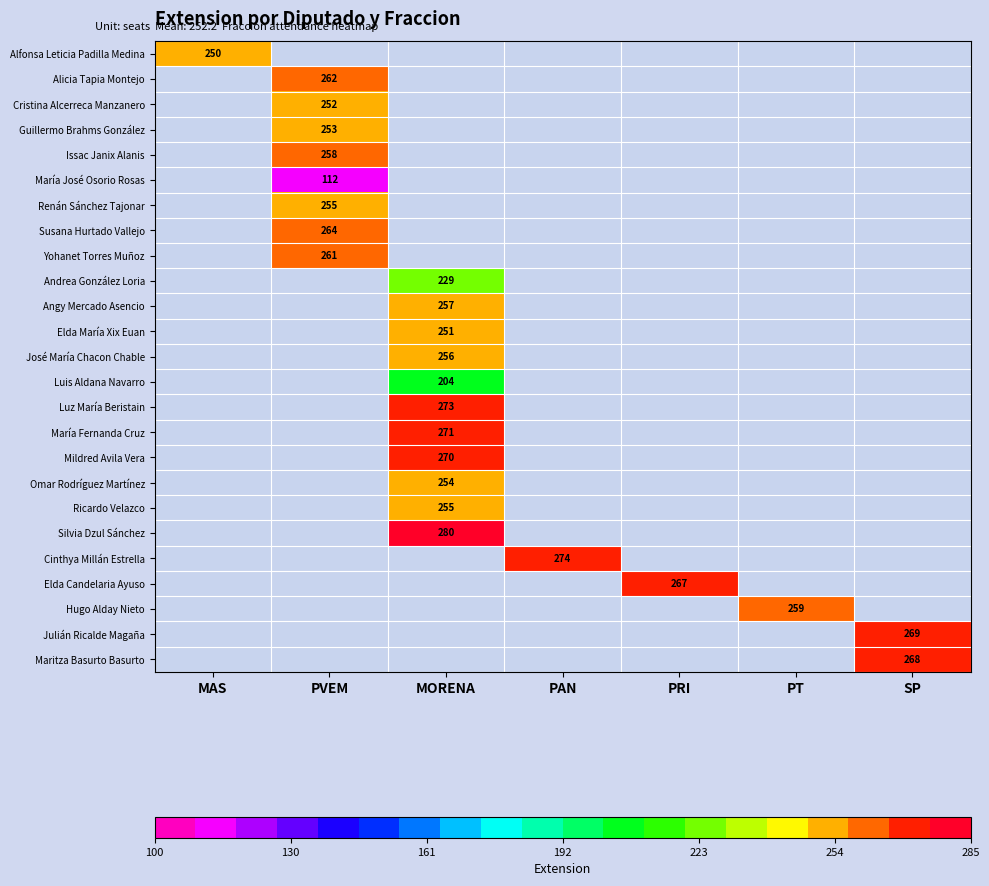

The value of Yohanet Torres Muñoz at PVEM is 261. True or false?

True